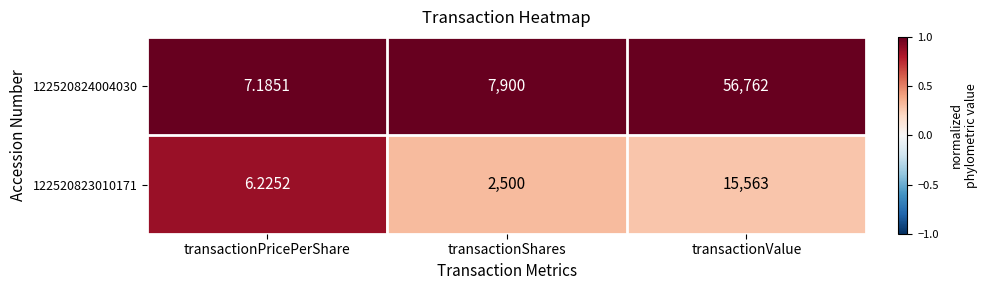

At which label is 122520823010171 closest to 7784?

transactionShares